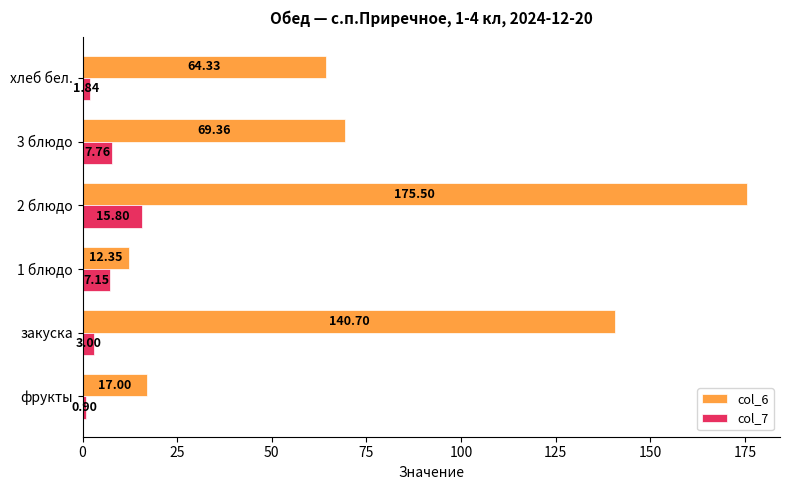

Where is col_6 nearest to the value 93?

3 блюдо